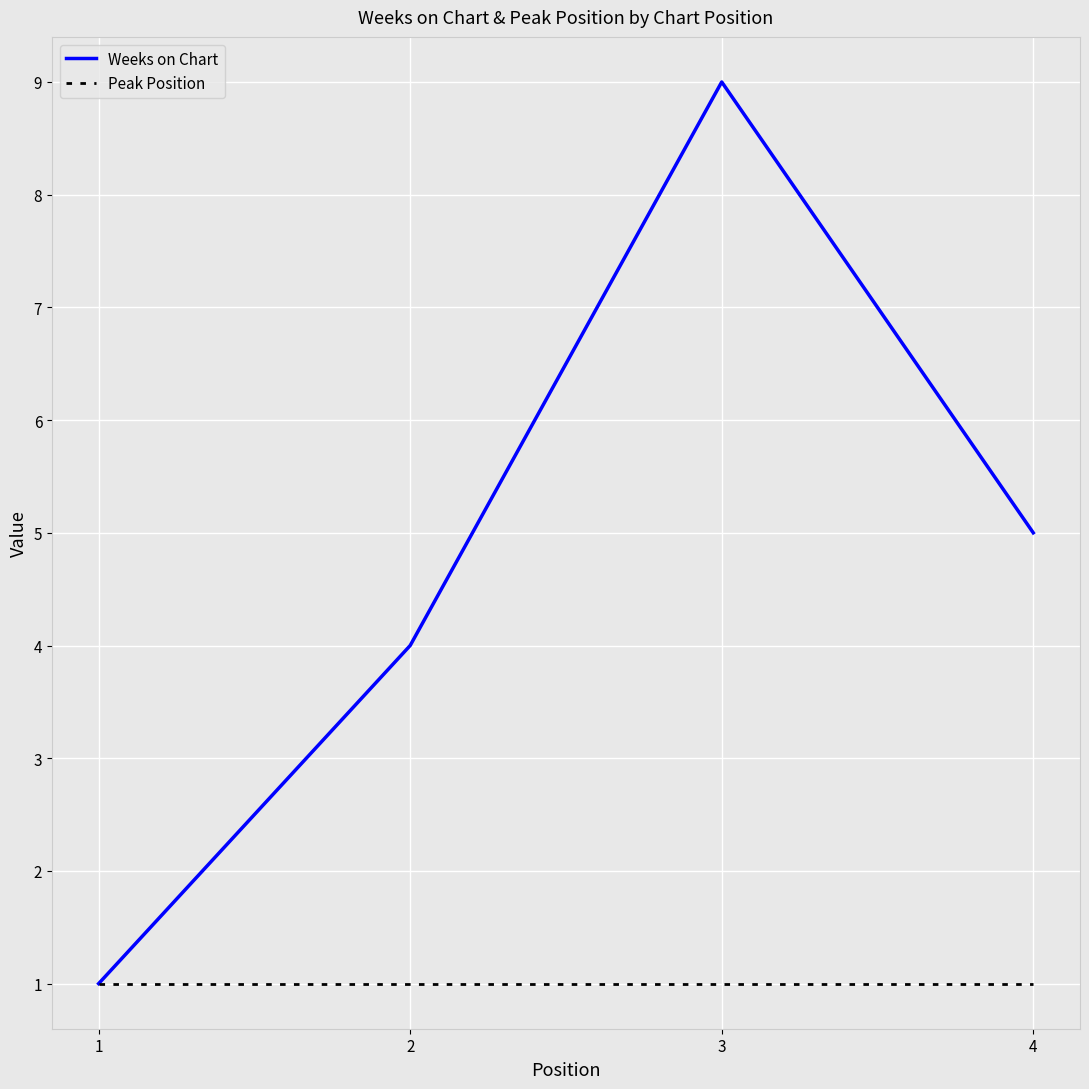

Which series has the widest spread of values?

Weeks on Chart